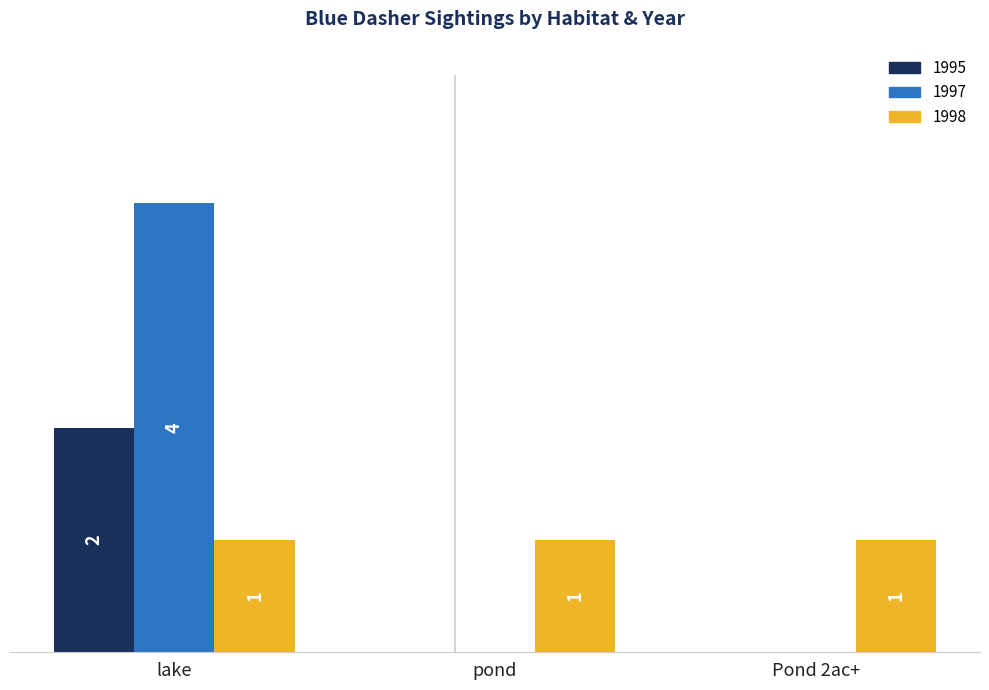

Are the bars horizontal?

No